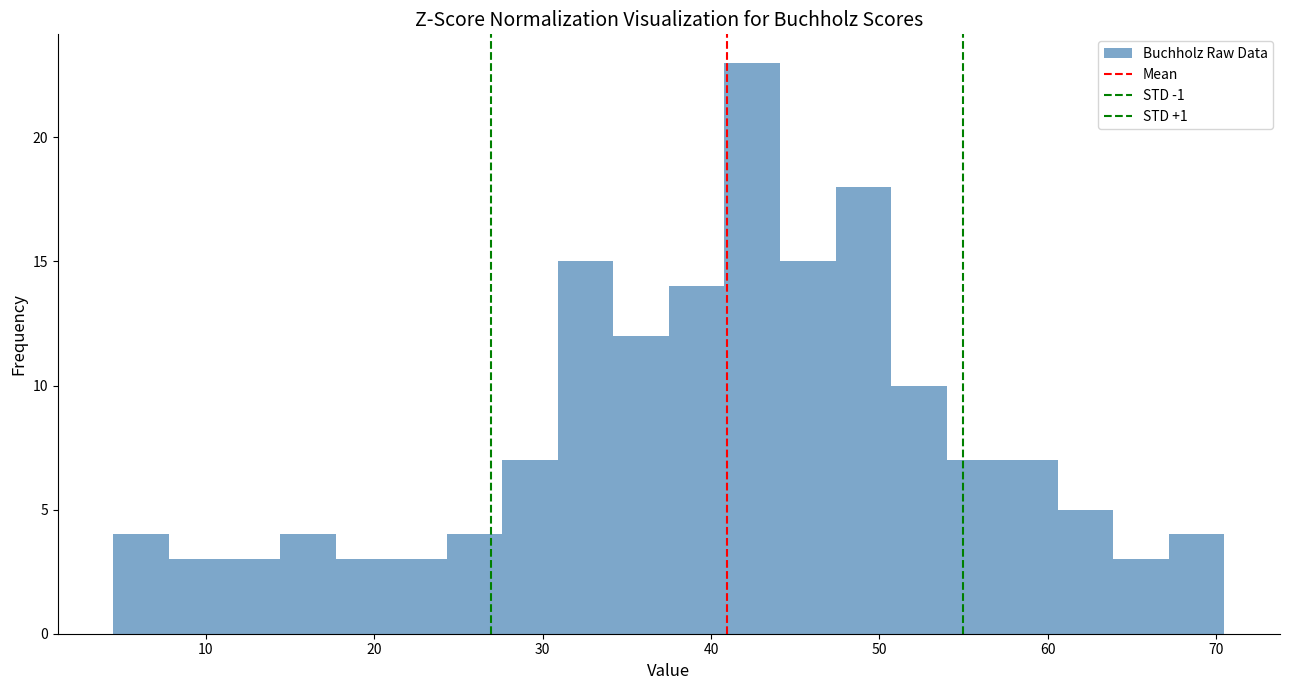

Around what value on the x-axis is the tallest bar? Give the approximate position of its centre, as read against the axis.

42